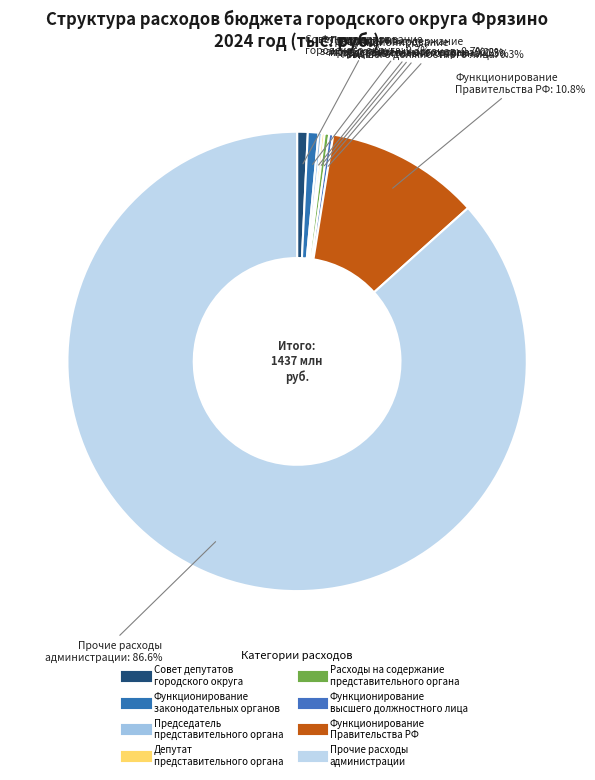

Is there a majority slice in this chart?

Yes